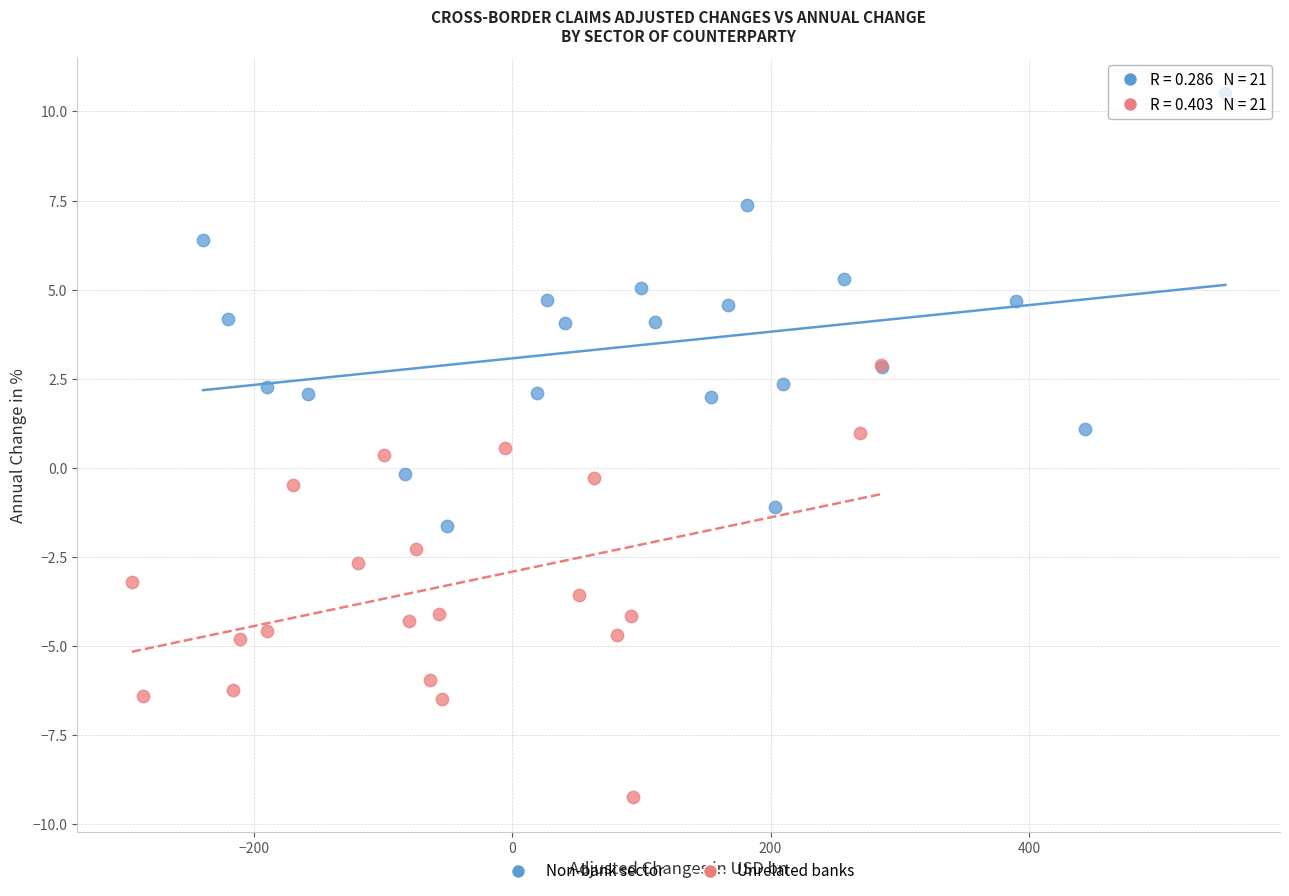

What are all the series names shown in the legend?

Non-bank sector, Unrelated banks